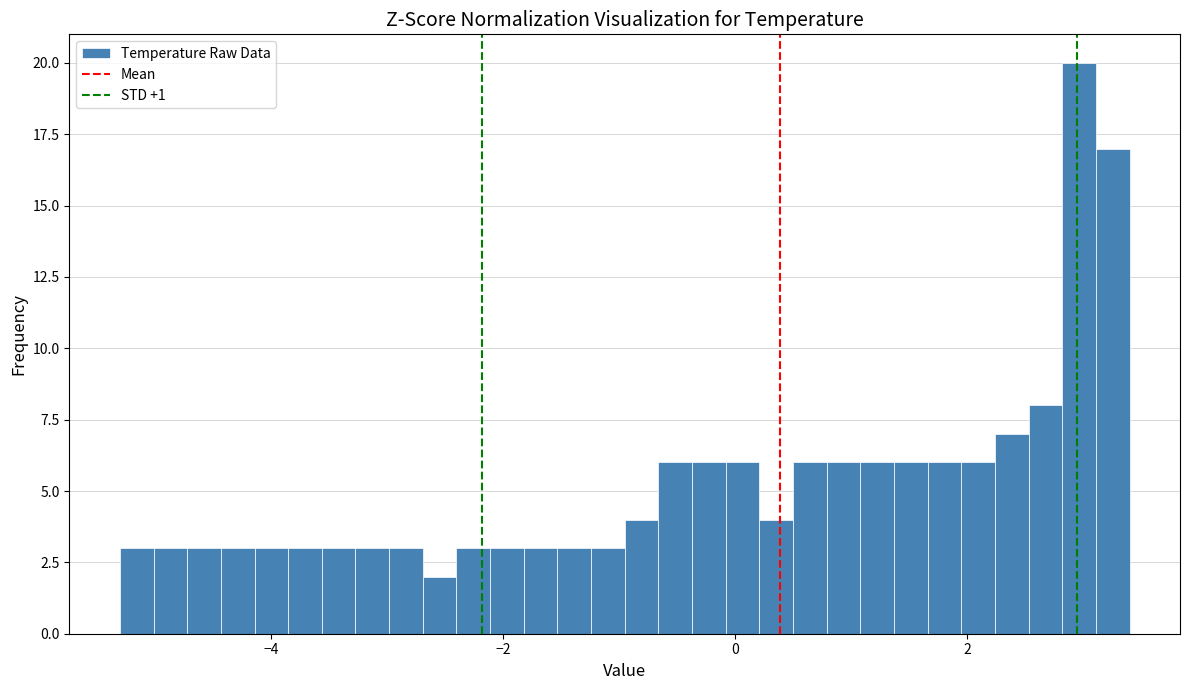

Around what value on the x-axis is the tallest bar? Give the approximate position of its centre, as read against the axis.

3.0